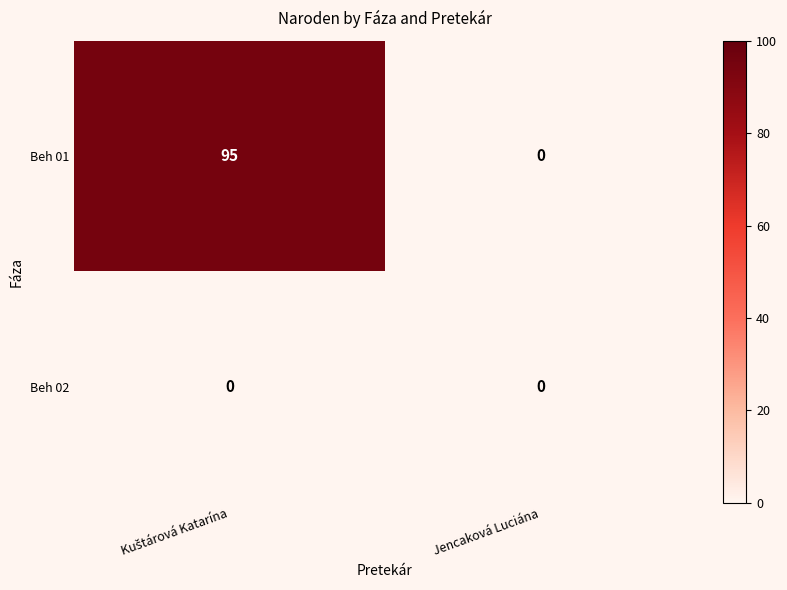

At how many categories does at least one series exceed 60?

1